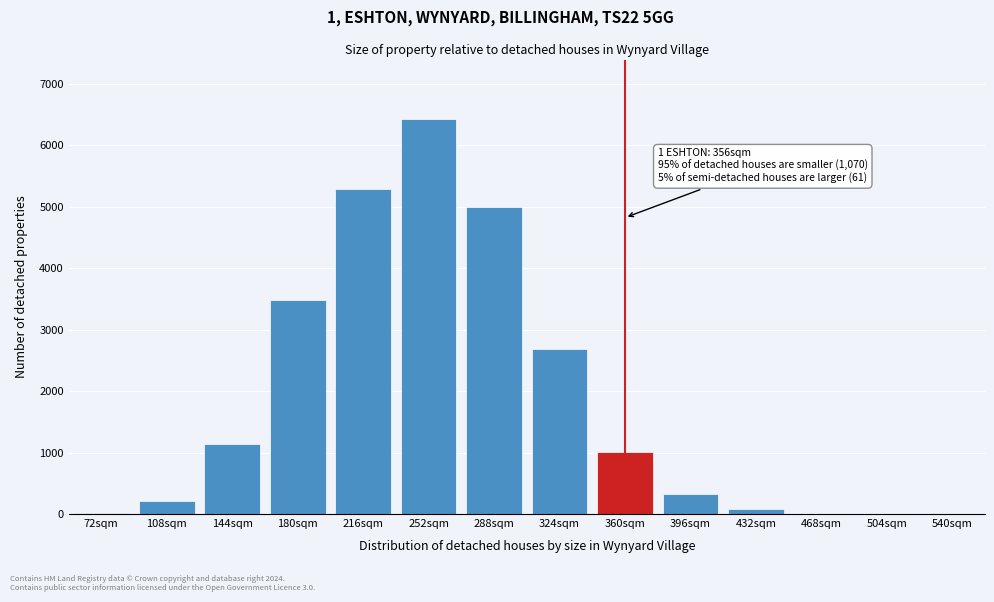

Which category has the highest value across all series?

252sqm